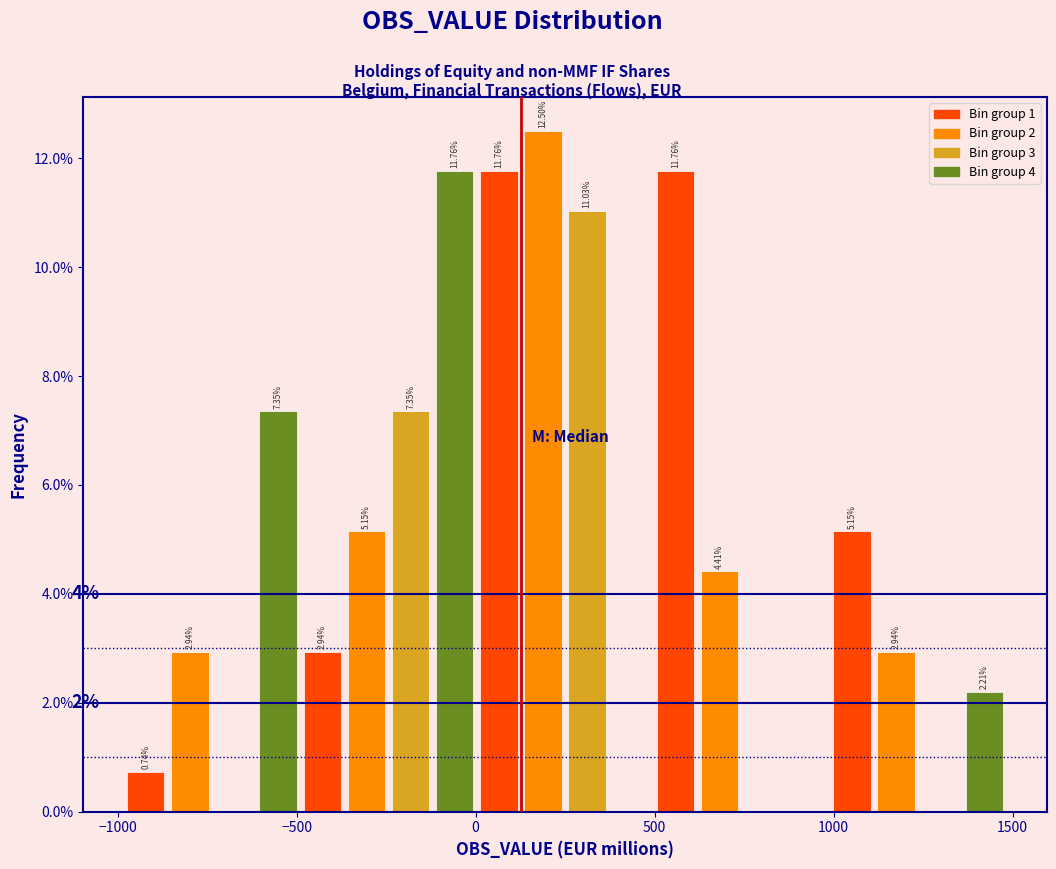

Around what value on the x-axis is the tallest bar? Give the approximate position of its centre, as read against the axis.

200